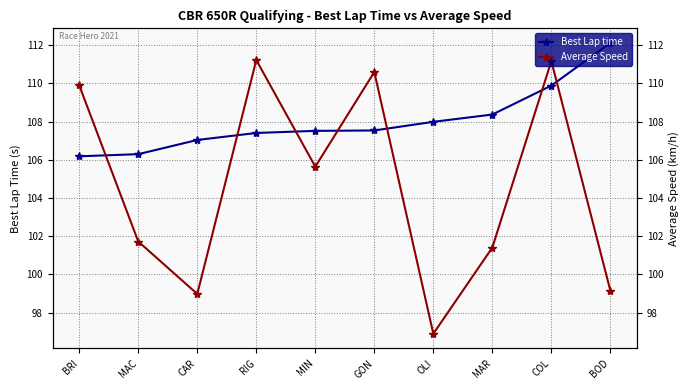

What are all the series names shown in the legend?

Best Lap time, Average Speed